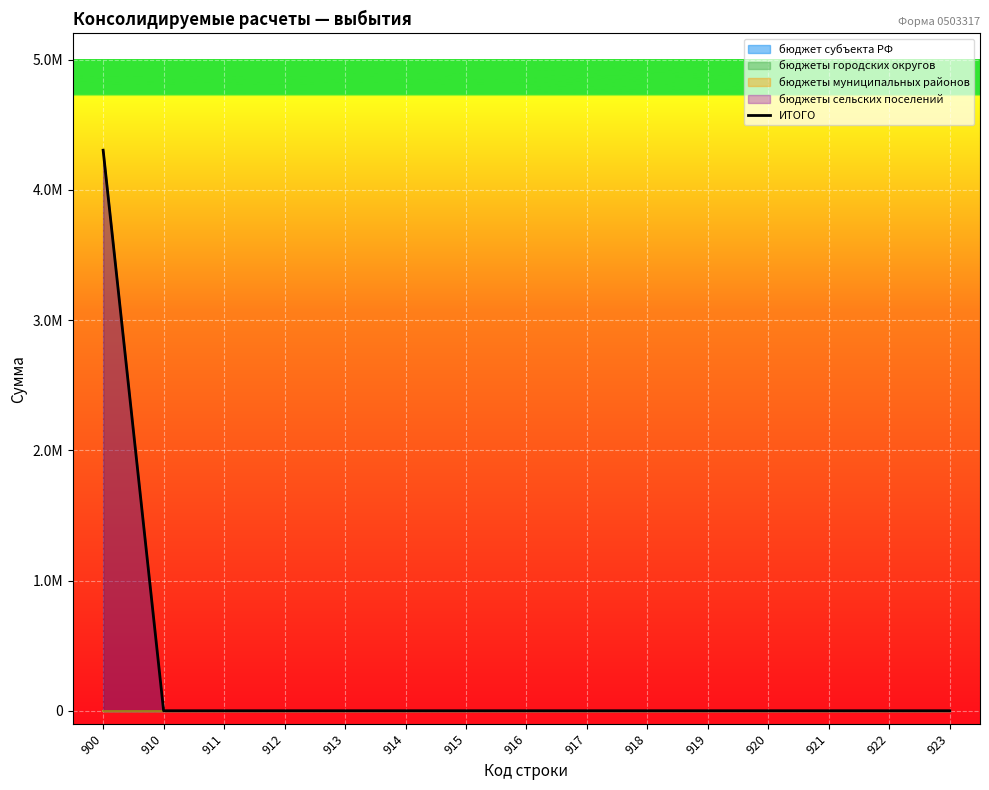

What is the average value?

286918.4